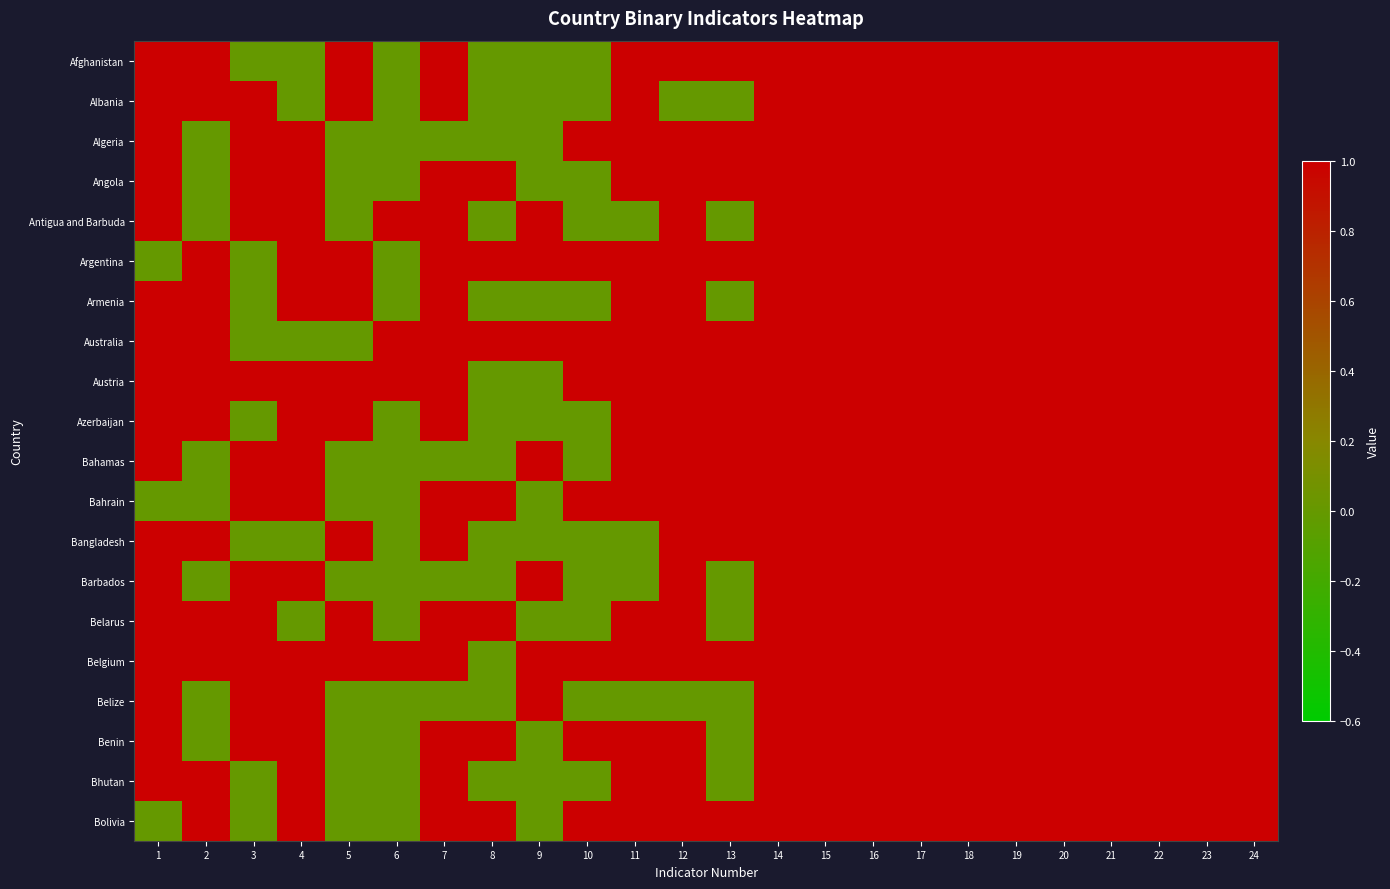

Is it true that Bangladesh equals 1 at 21?

True